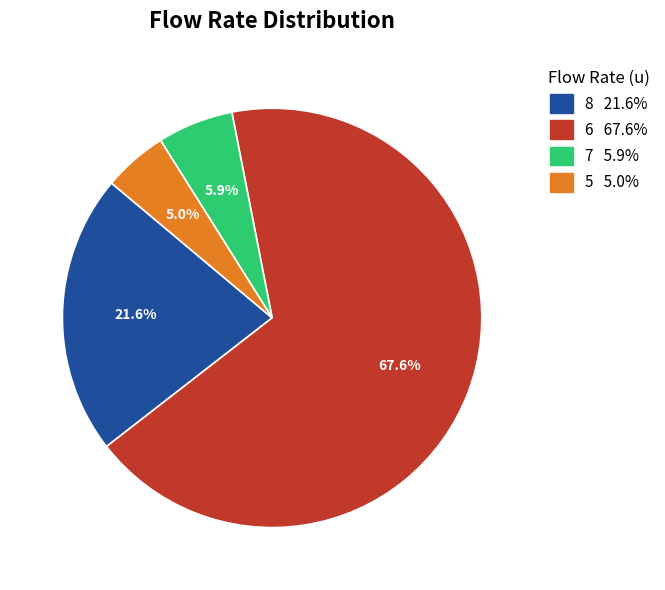

Which category has the smallest portion of the pie?

5